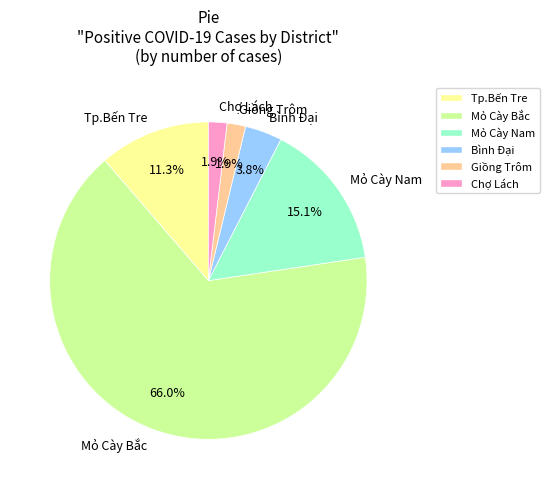

To the nearest percent, what portion does Mỏ Cày Bắc represent?

66%